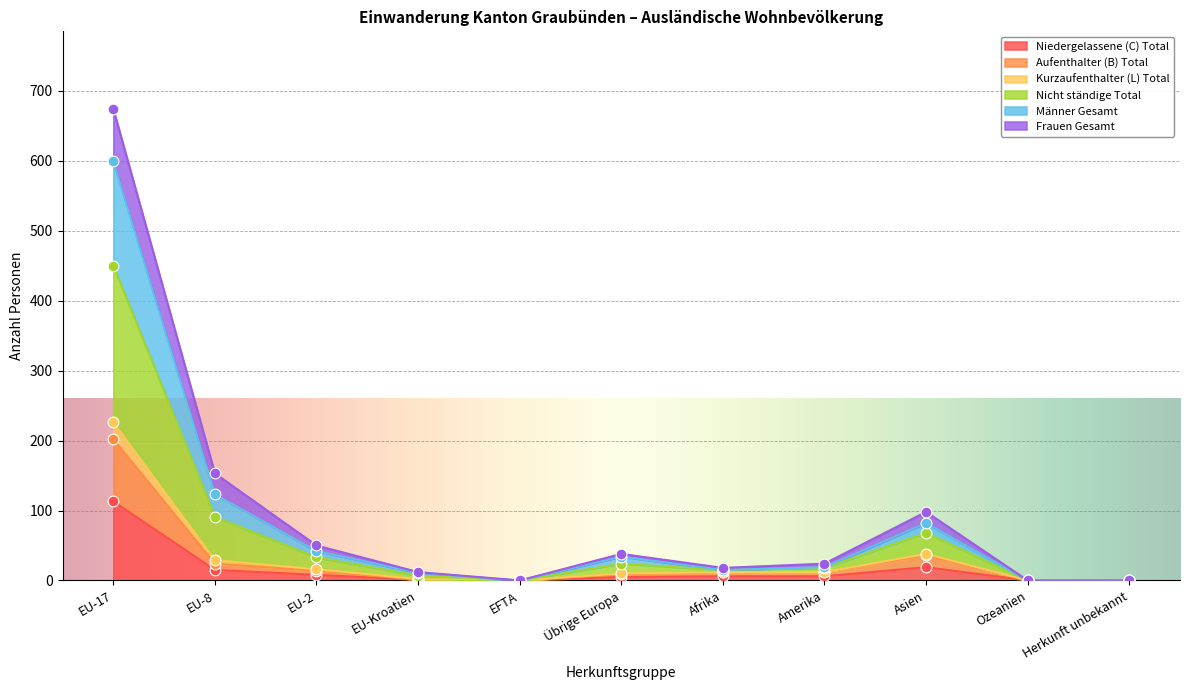

Which series contains the lowest Y value?

Niedergelassene (C) Total